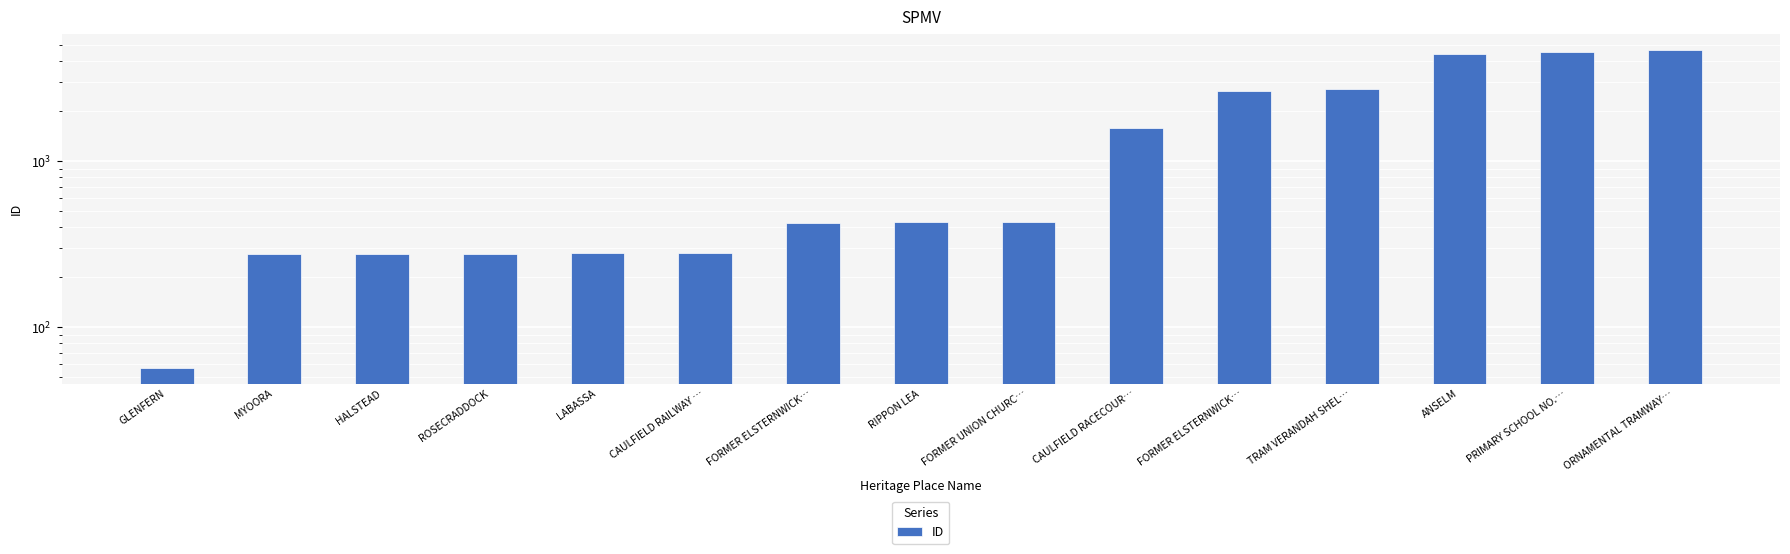

How many distinct data groups are displayed?

1